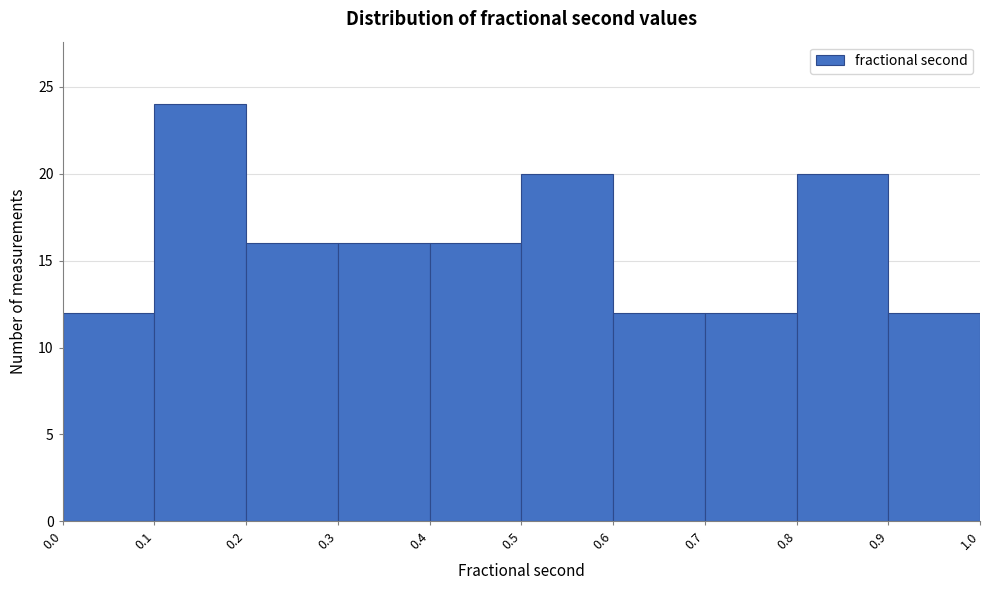

How tall is the bar that spans 0.0 to 0.1 on the x-axis? The values are not printed on the chart, so give them approximately, as read against the axis.

12